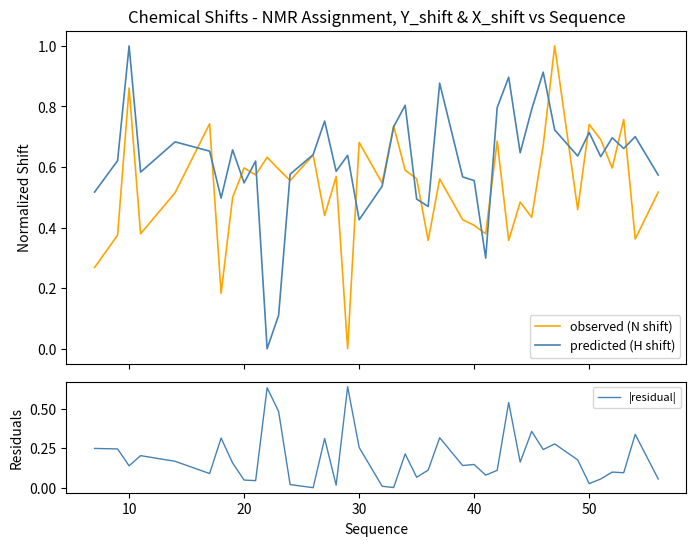

Is this an area chart (filled region under the line)?

No